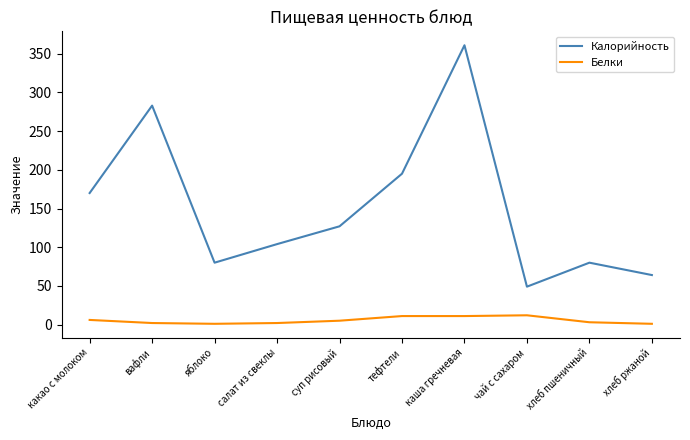

Rank the series at вафли from highest to lowest value.

Калорийность, Белки